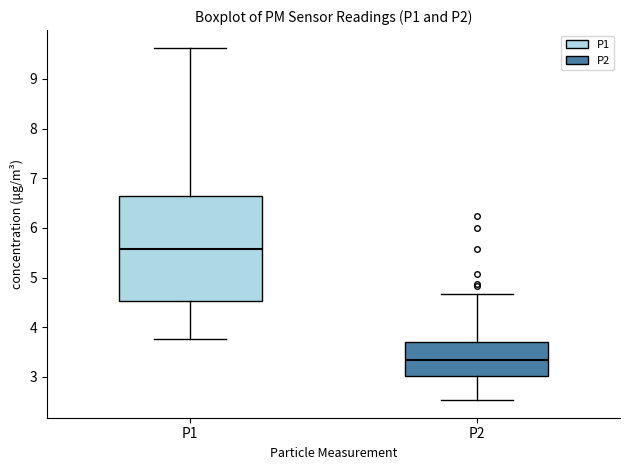

Which box is the tallest, from its lower edge to its upper edge?

P1